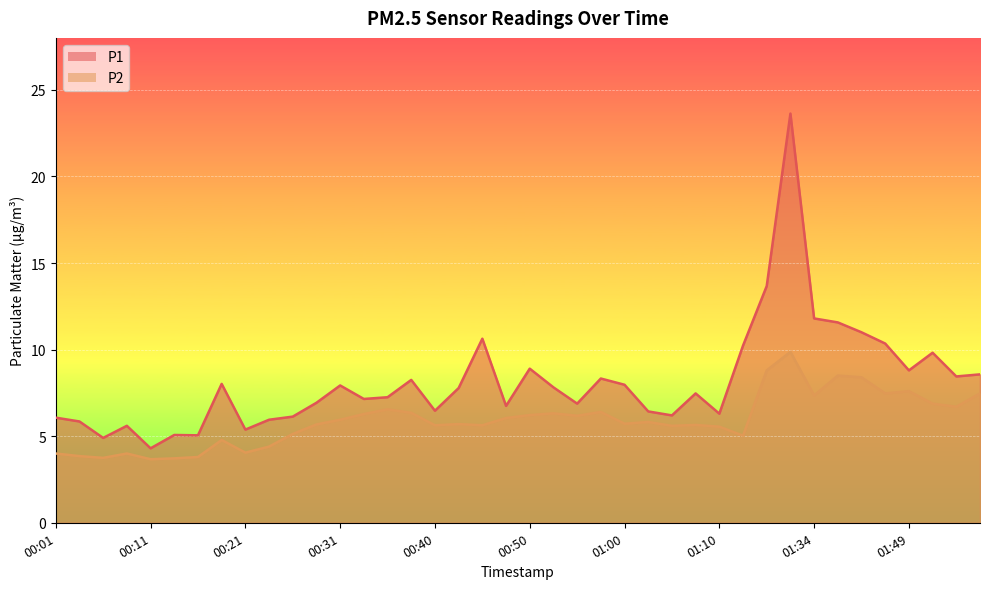

Between 01:16 and 01:57, which series saw the biggest shift?

P1